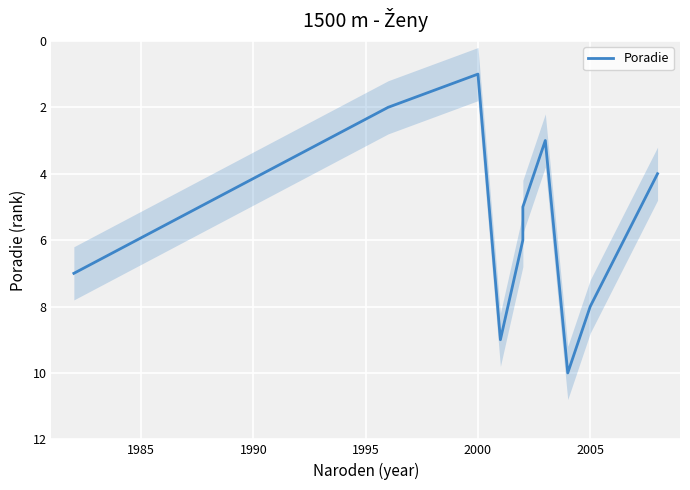

Which has a higher value, 1990 or 2010?

2010